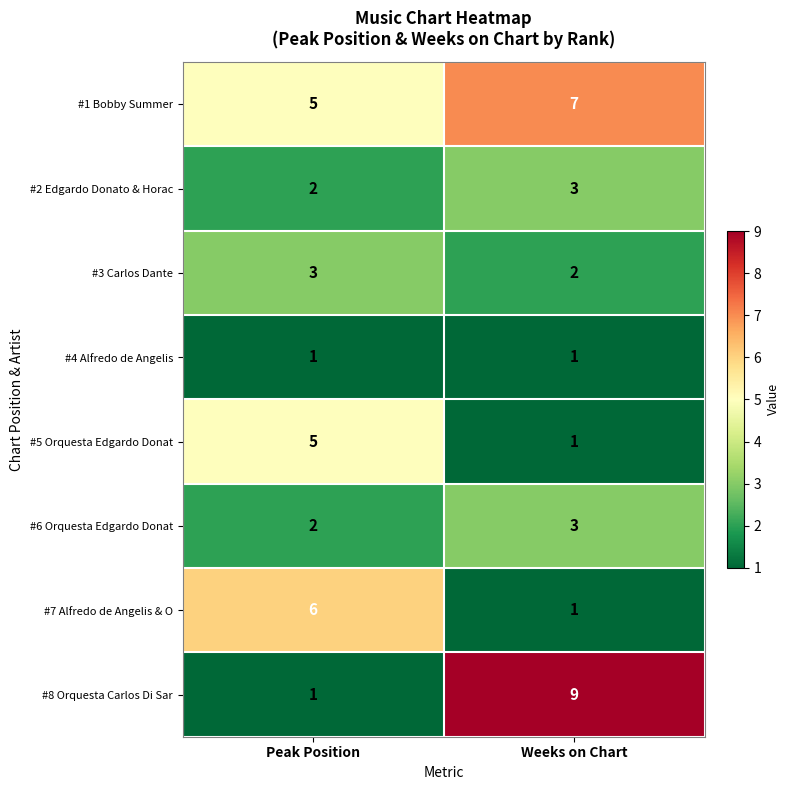

Reading right to left, list all the values displayed in this chart.

#1 Bobby Summer: 7	5
#2 Edgardo Donato & Horac: 3	2
#3 Carlos Dante: 2	3
#4 Alfredo de Angelis: 1	1
#5 Orquesta Edgardo Donat: 1	5
#6 Orquesta Edgardo Donat: 3	2
#7 Alfredo de Angelis & O: 1	6
#8 Orquesta Carlos Di Sar: 9	1